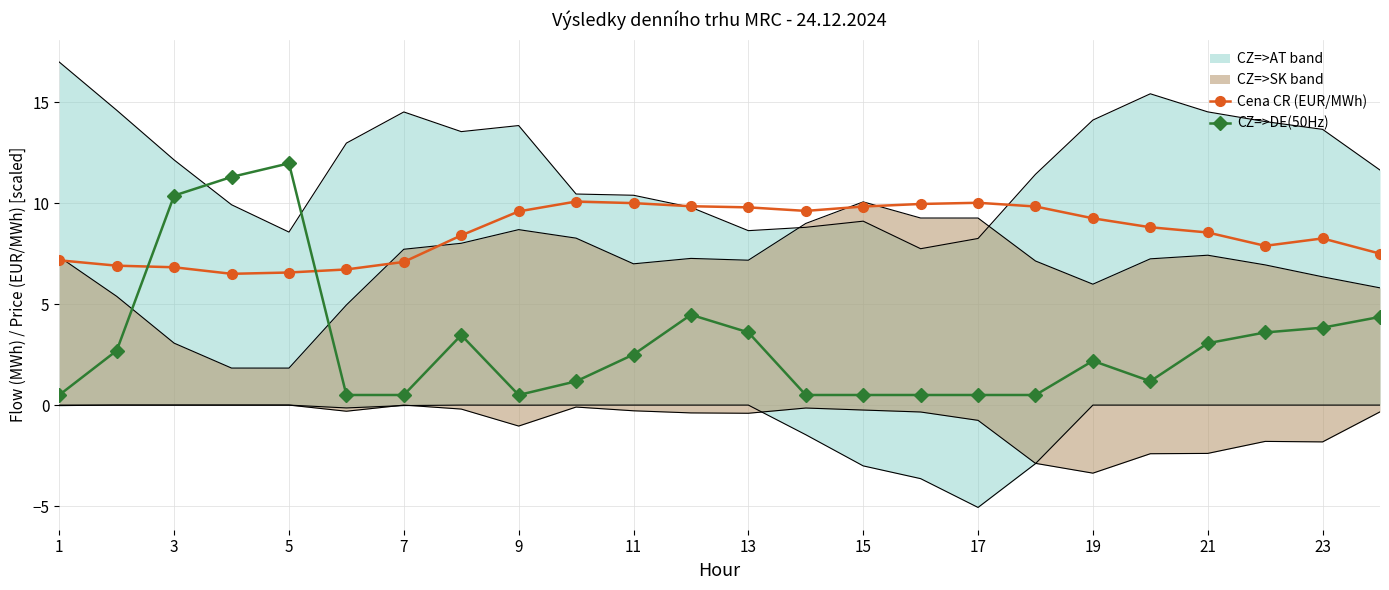

Does the chart have visible grid lines?

Yes